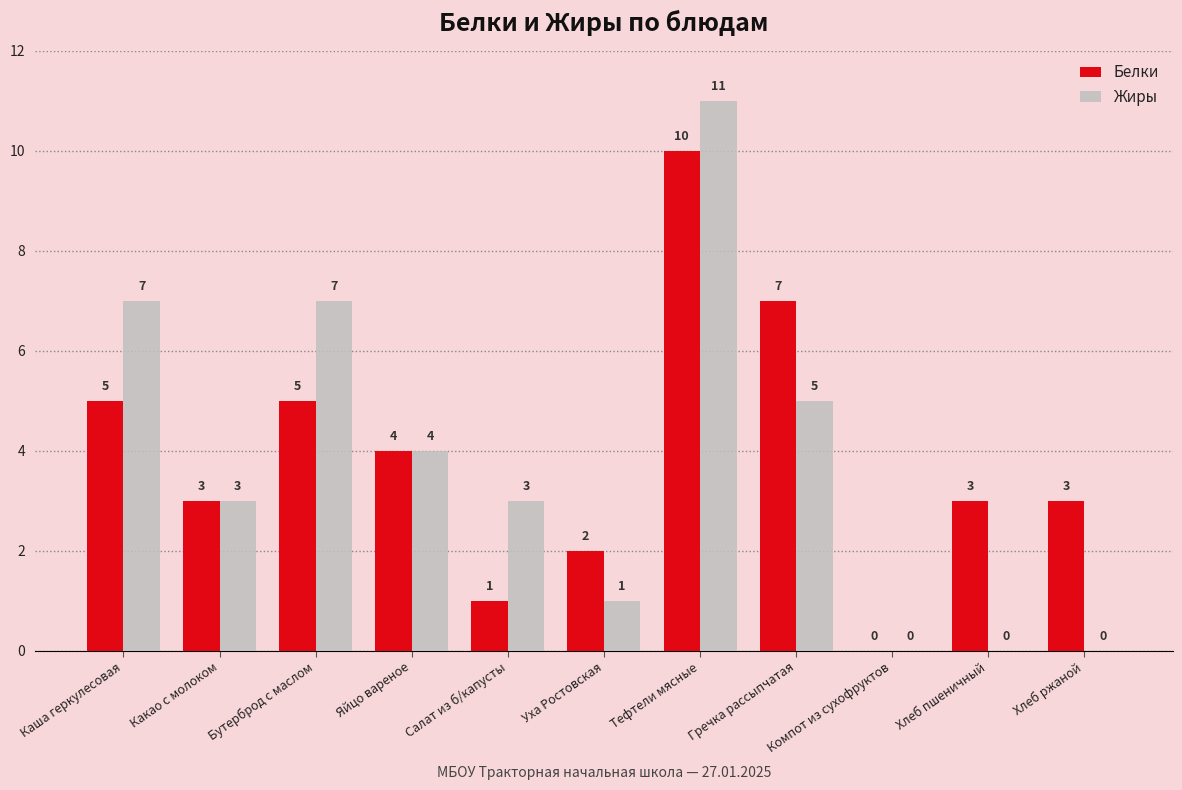

Between Яйцо вареное and Уха Ростовская, which series saw the biggest shift?

Жиры